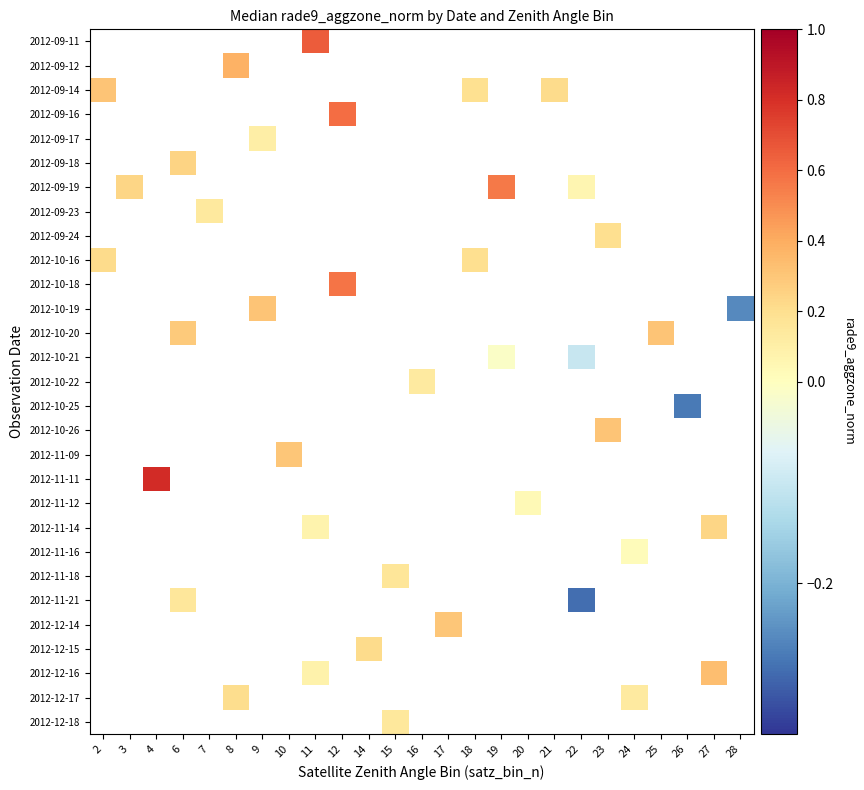

What is the maximum value shown in the chart?

0.8